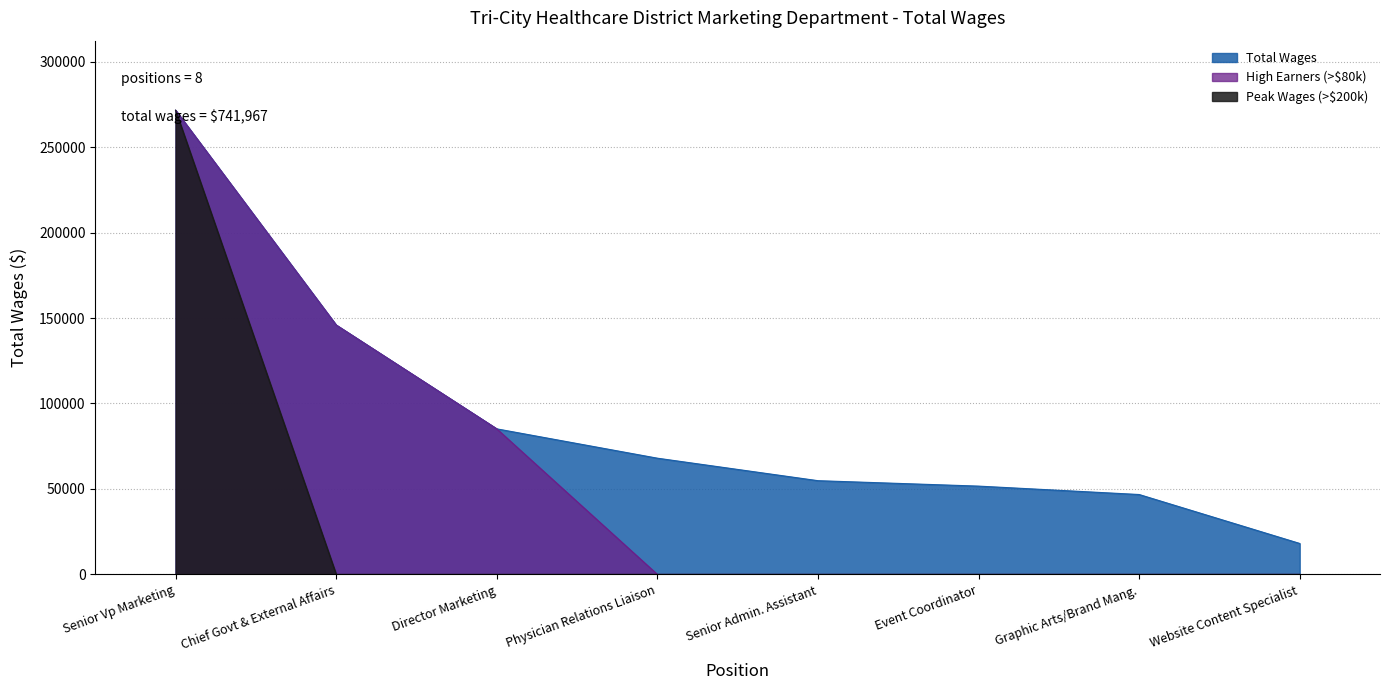

Is it true that the value at Graphic Arts/Brand Mang. is 67227?

False